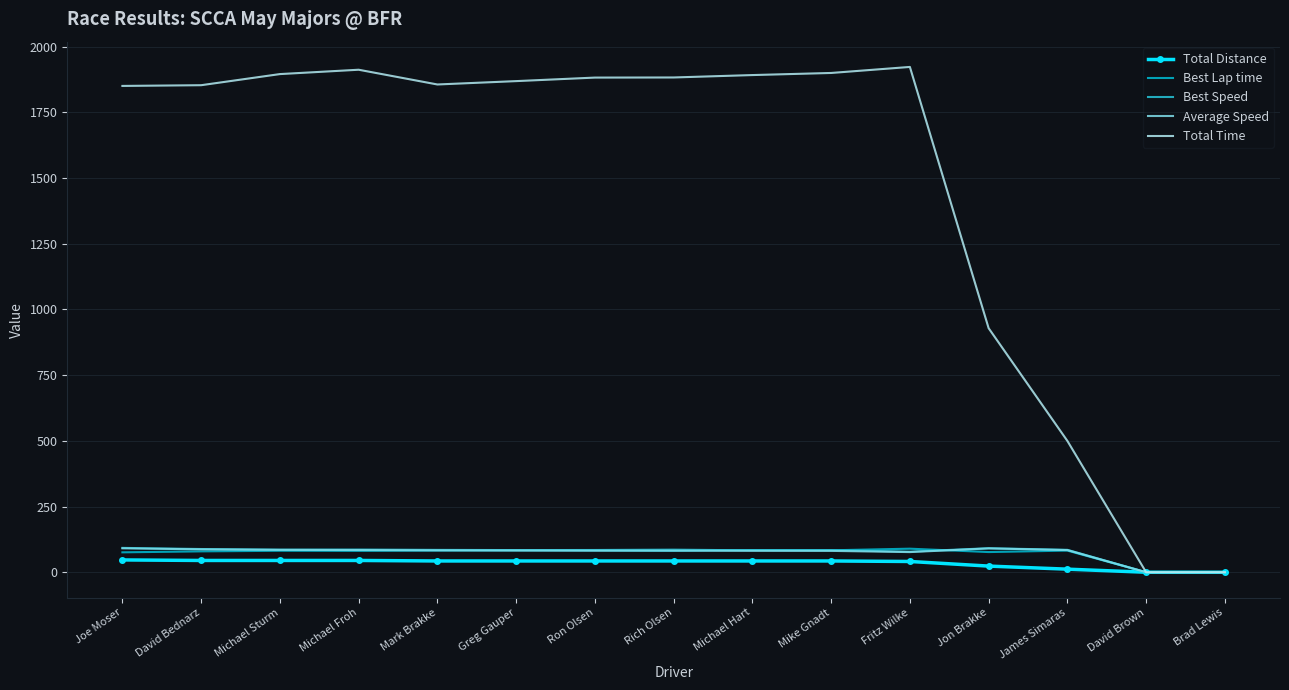

What are all the series names shown in the legend?

Total Distance, Best Lap time, Best Speed, Average Speed, Total Time